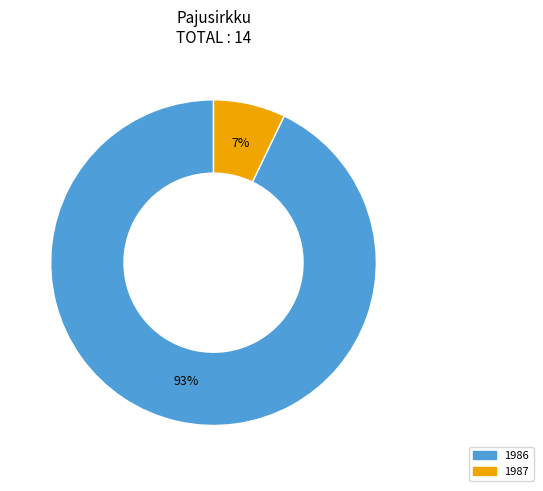

To the nearest percent, what is the average slice percentage?

50%